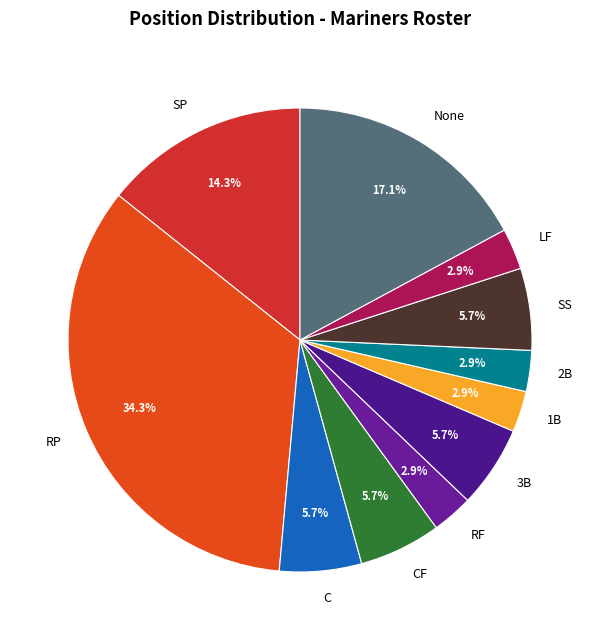

Approximately how many times larger is the value at 3B compared to RP?

0.2